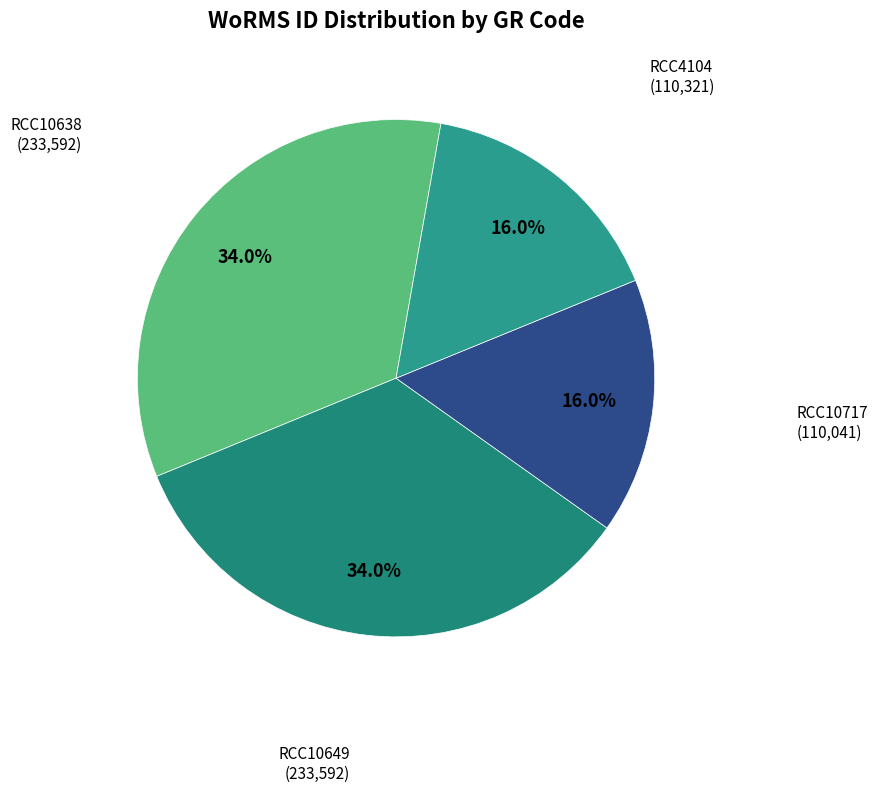

How many segments does this pie chart have?

4